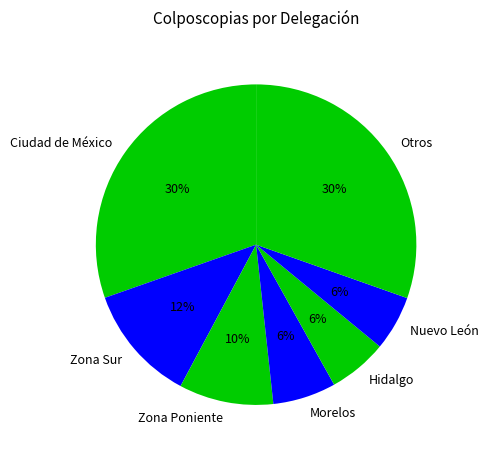

How many slices are in this pie chart?

7